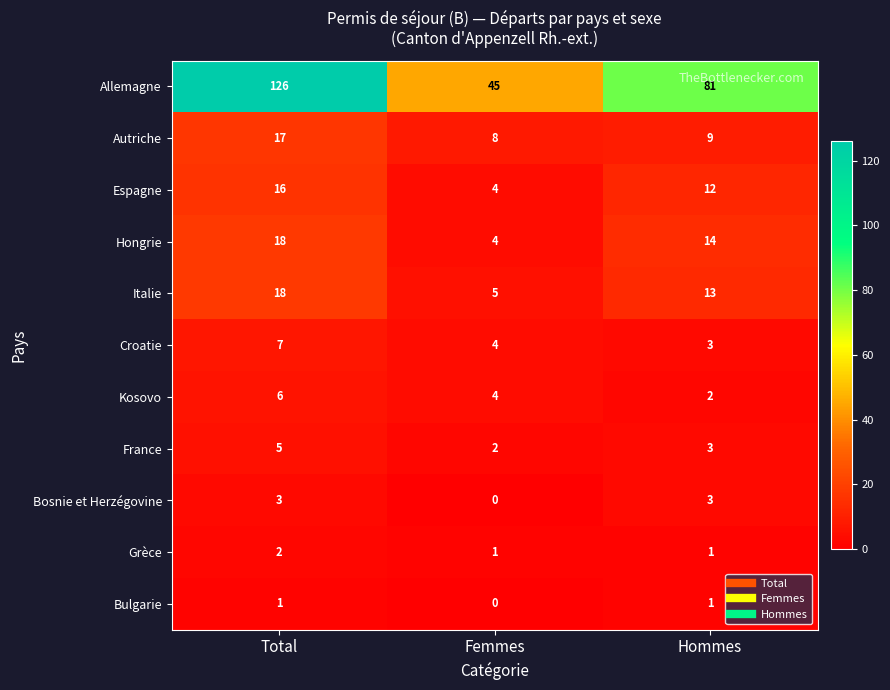

The Croatie series shows 7 at Total. True or false?

True